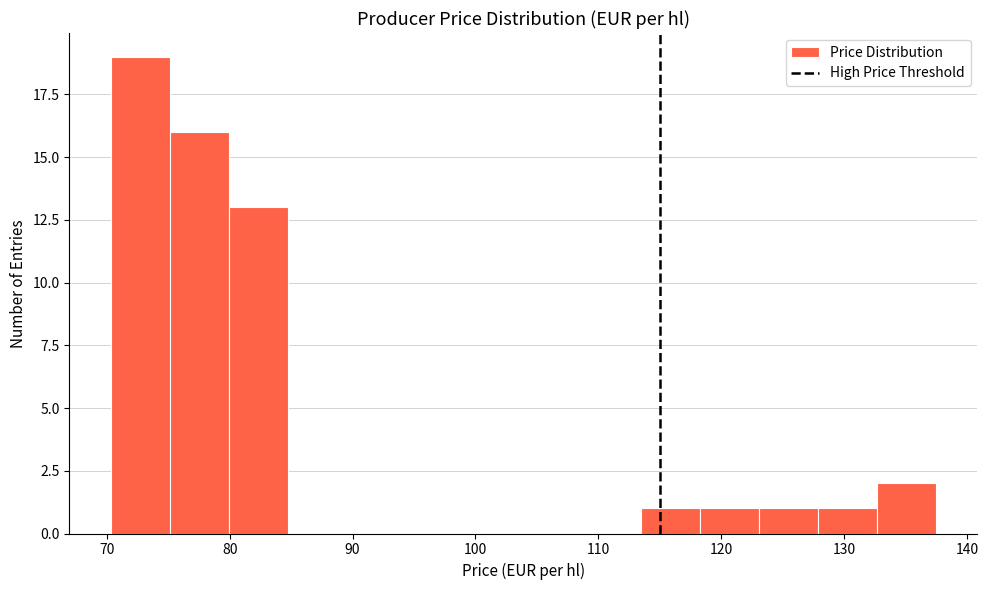

How tall is the bar that spans 80 to 85 on the x-axis? Neither the bar edges nor the heights are printed on the chart, so give them approximately, as read against the axes.

13